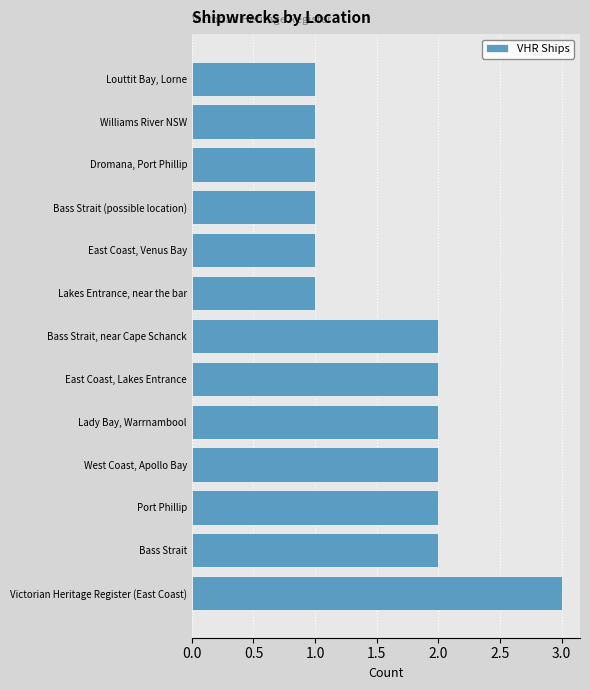

Approximately how many times larger is the value at Lakes Entrance, near the bar compared to Victorian Heritage Register (East Coast)?

0.3